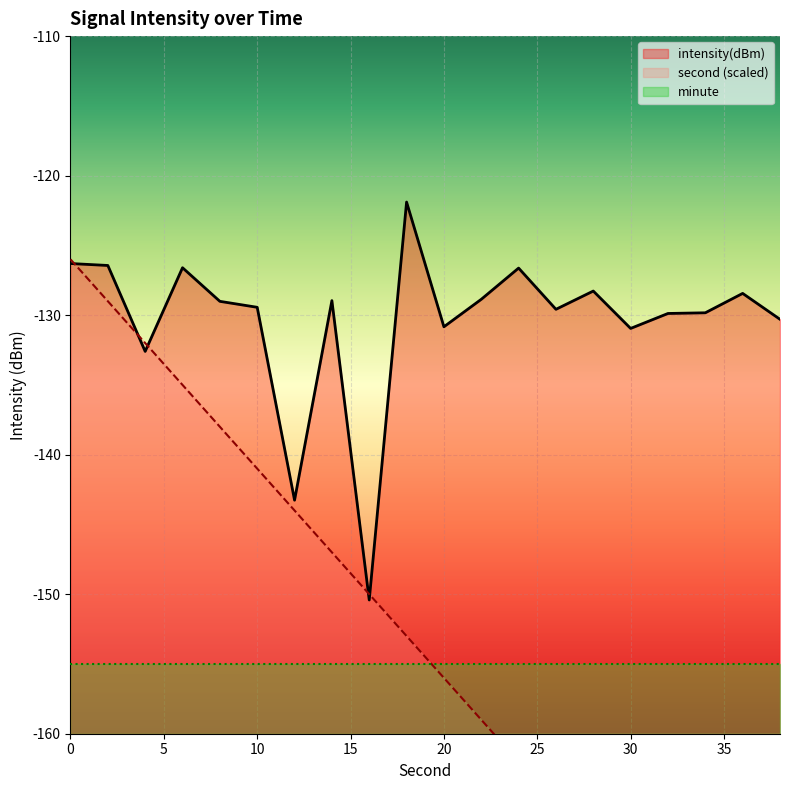

True or false: intensity(dBm) has a value of -31.9 at 30.

False